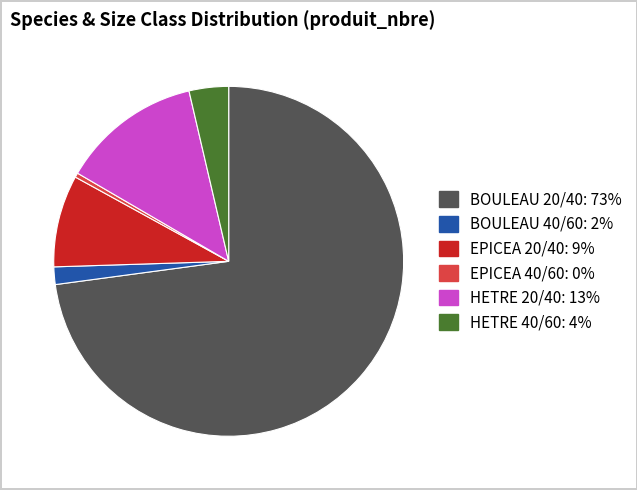

Between EPICEA 20/40 and BOULEAU 40/60, which is larger?

EPICEA 20/40